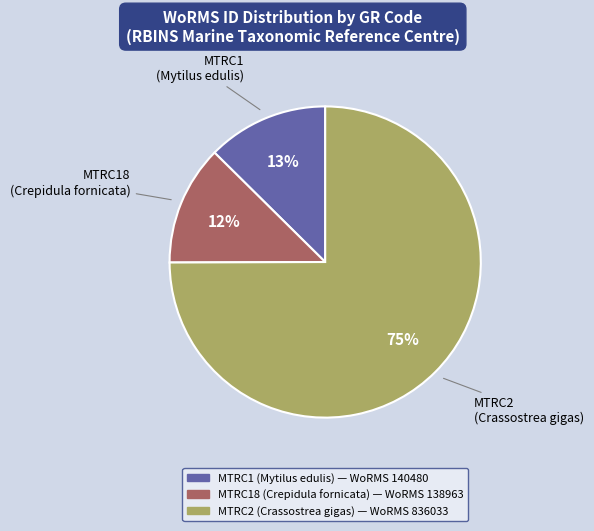

Is there a majority slice in this chart?

Yes